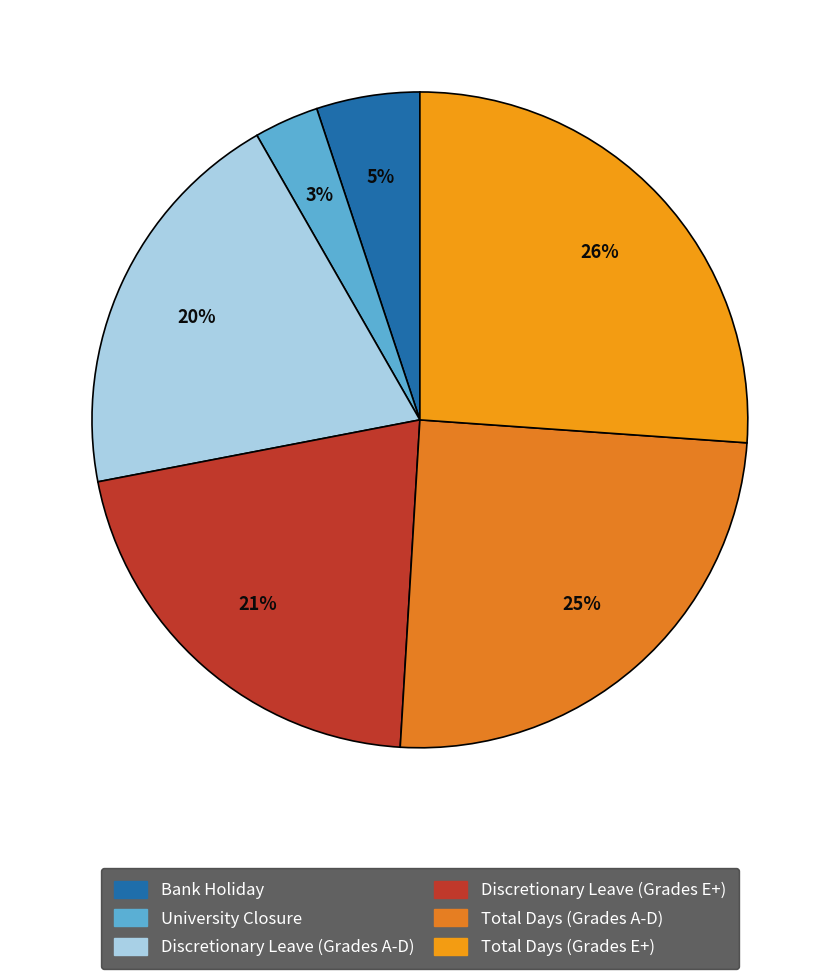

How many slices are in this pie chart?

6